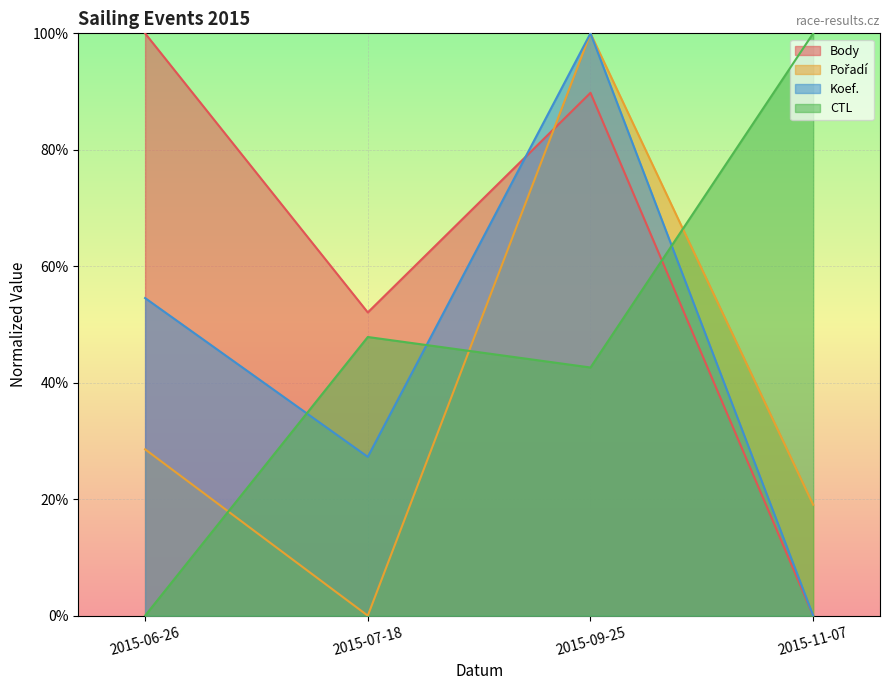

True or false: Body and Koef. intersect in this chart.

True